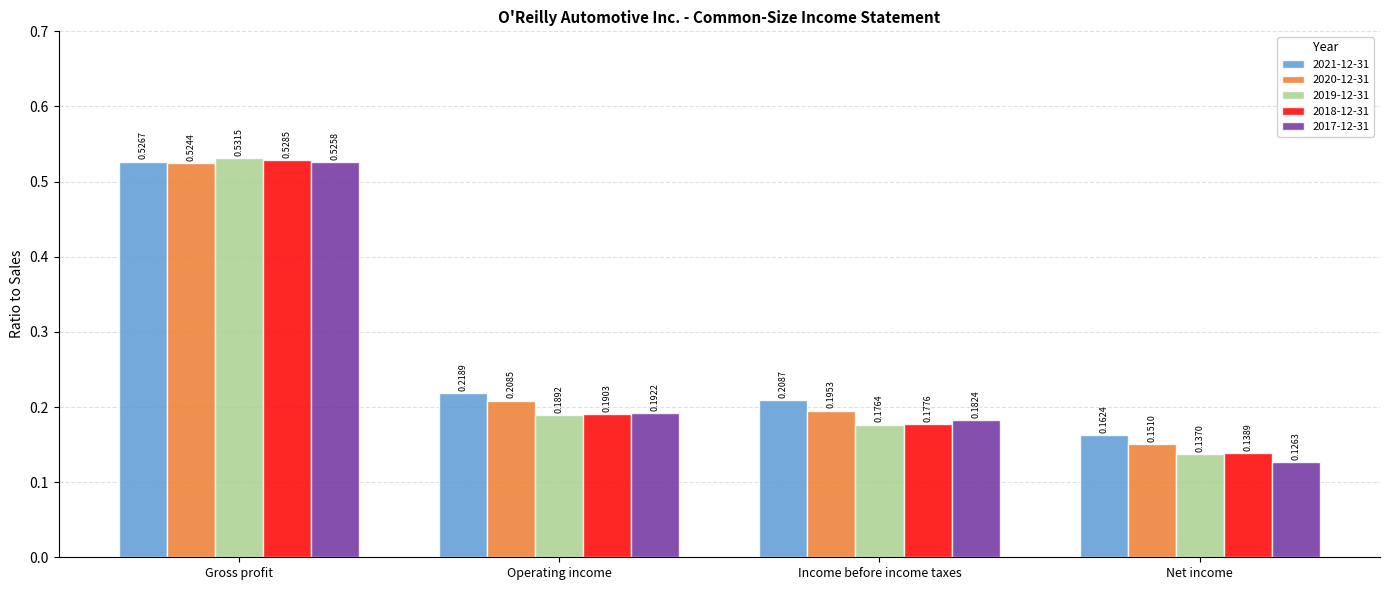

Rank the categories by 2021-12-31 value from lowest to highest.

Net income, Income before income taxes, Operating income, Gross profit